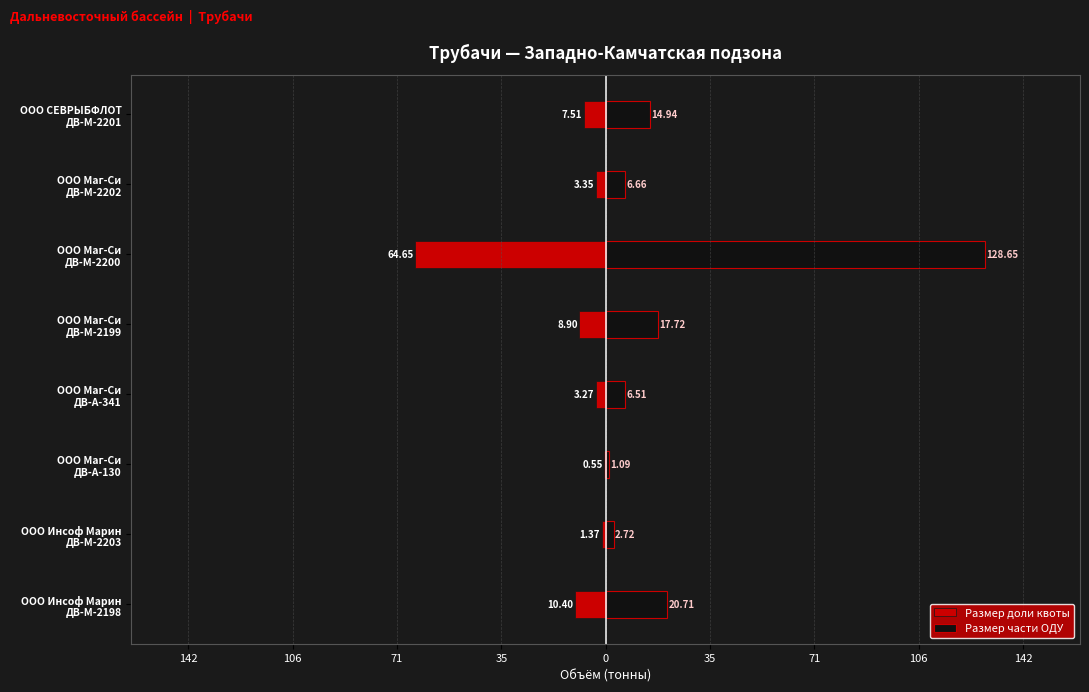

Between ООО Инсоф Марин ДВ-М-2198 and ООО Маг-Си ДВ-М-2202, which series saw the biggest shift?

Размер части ОДУ